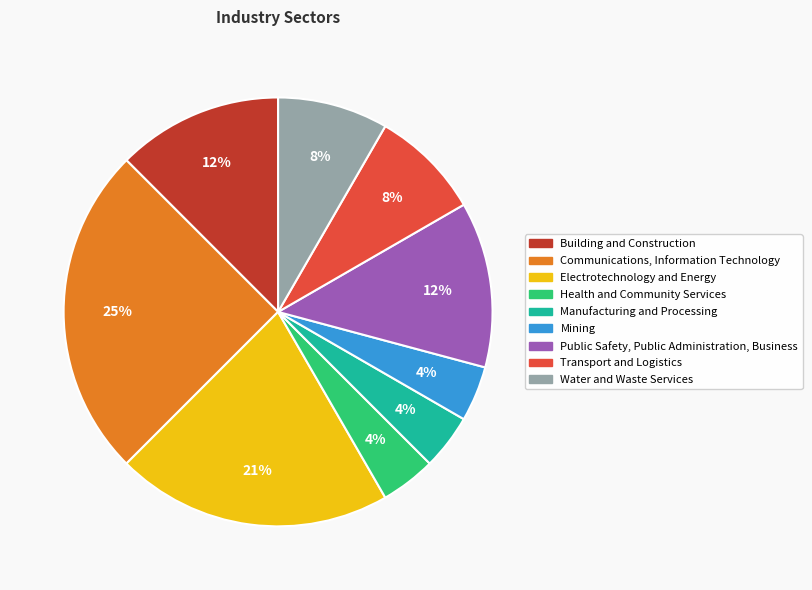

Which has a higher value, Transport and Logistics or Manufacturing and Processing?

Transport and Logistics